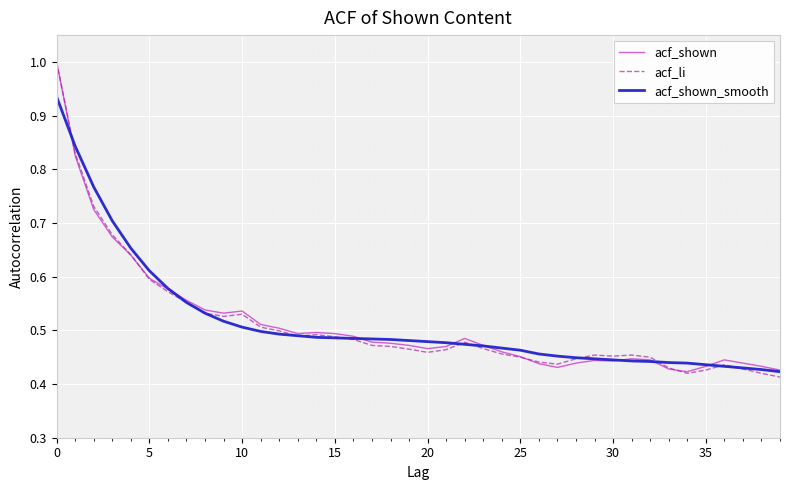

What is the highest value of the acf_li series?

1.0